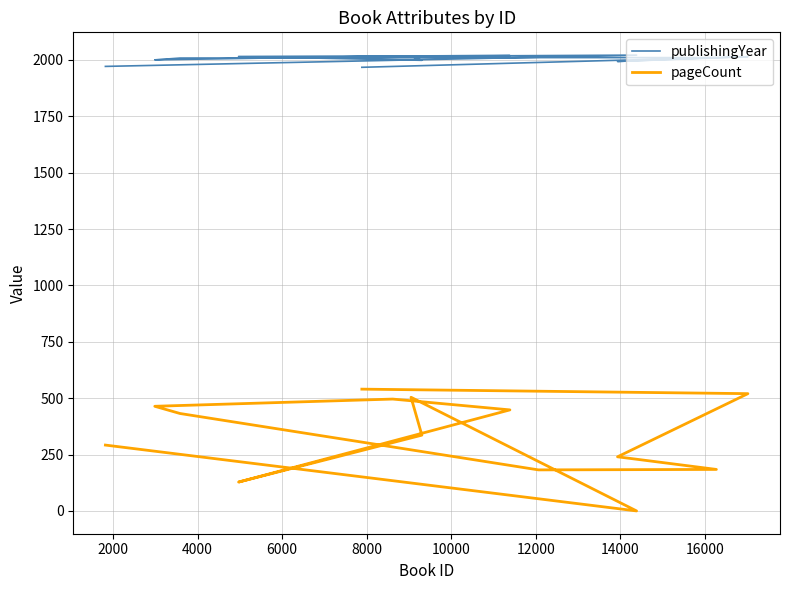

Reading left to right, list all the values displayed in this chart.

publishingYear: 1971	2021	2016	1998	2015	2019	2017	2000	2008	2010	2010	1993	2014	1967
pageCount: 292	0	504	336	128	448	496	464	432	182	184	240	520	540